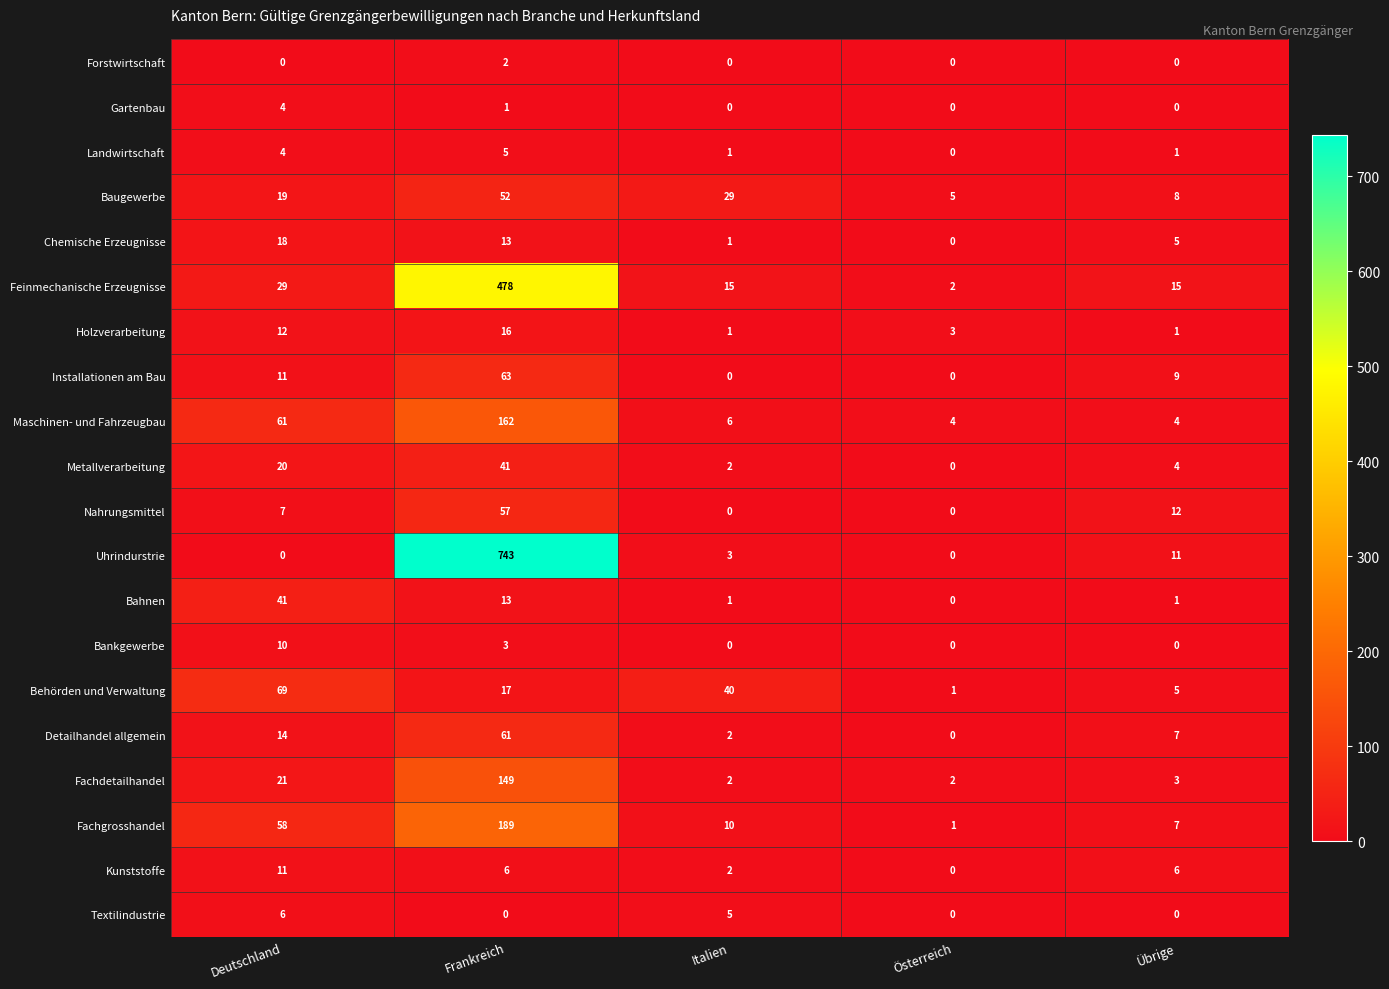

What is the average value of the Bahnen series?

11